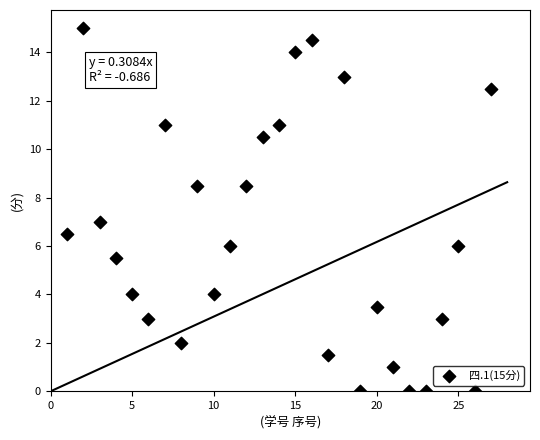

What is the range of X values (max minus min)?

26.0